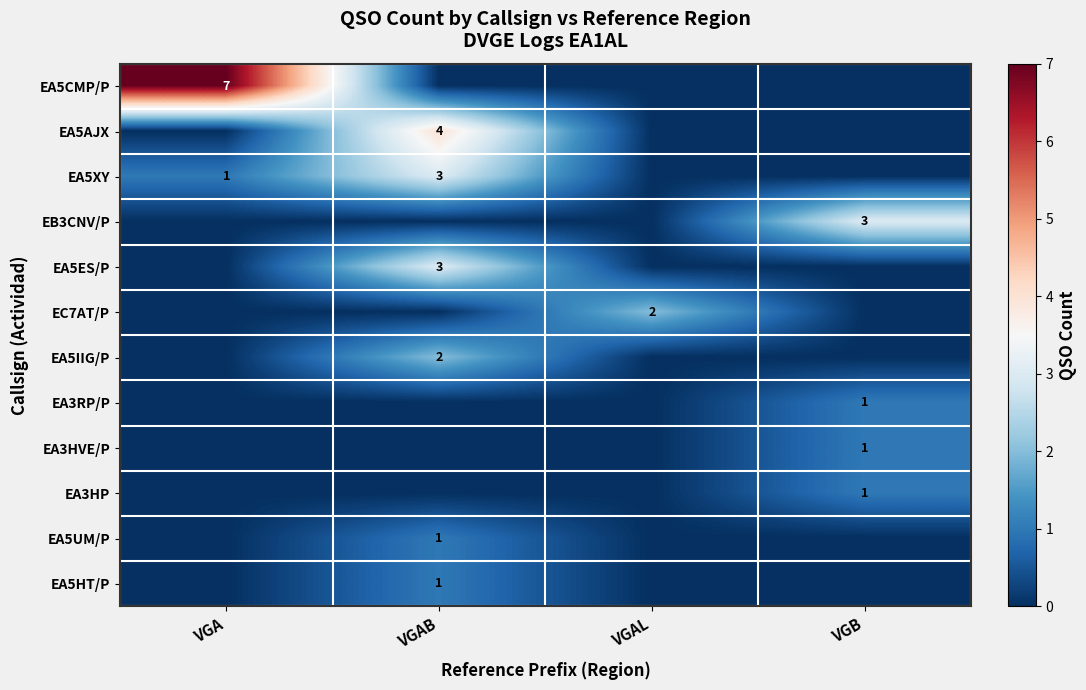

What is the difference between the highest and lowest values at VGAB?

4